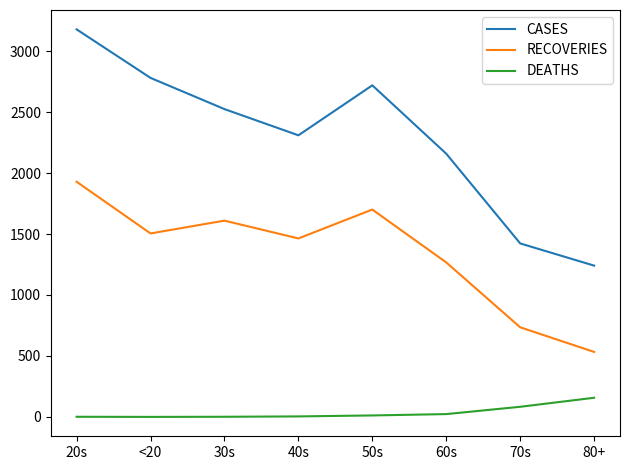

True or false: RECOVERIES and DEATHS intersect in this chart.

False